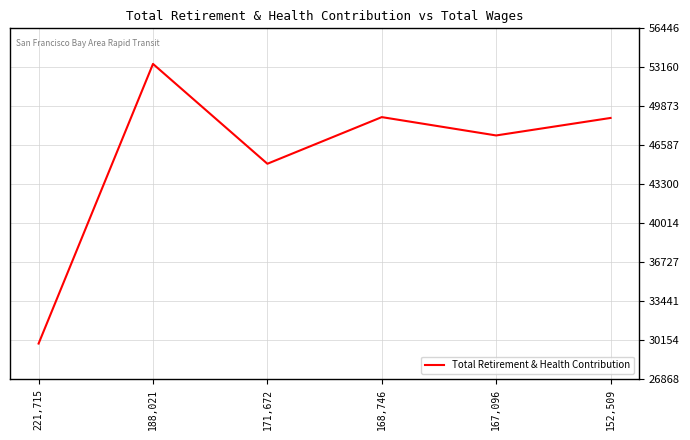

The value at 188,021 is 75596. True or false?

False